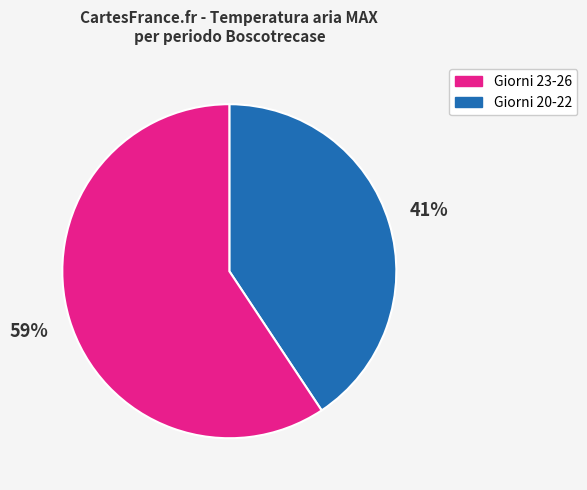

Is there a majority slice in this chart?

Yes